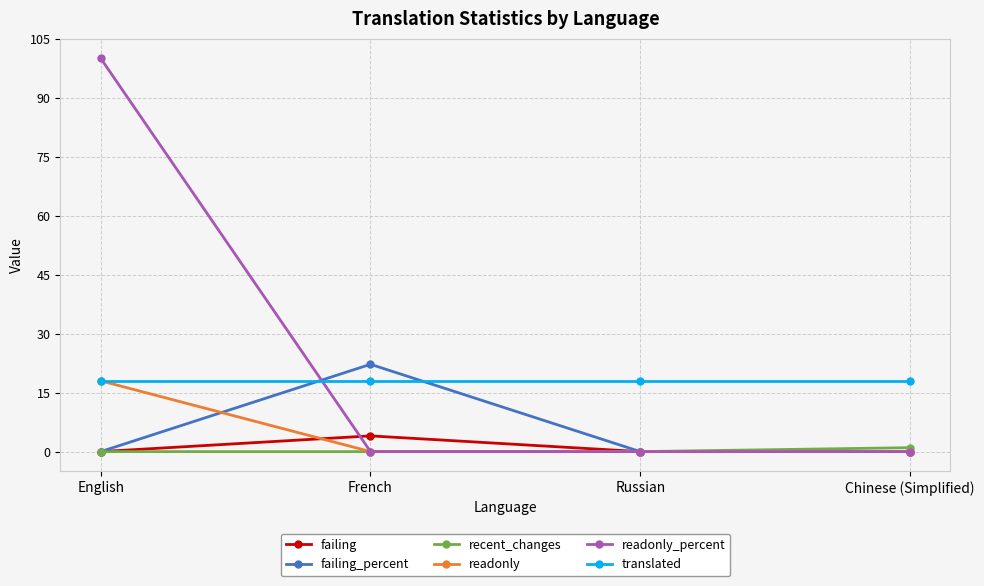

True or false: readonly_percent and failing intersect in this chart.

True